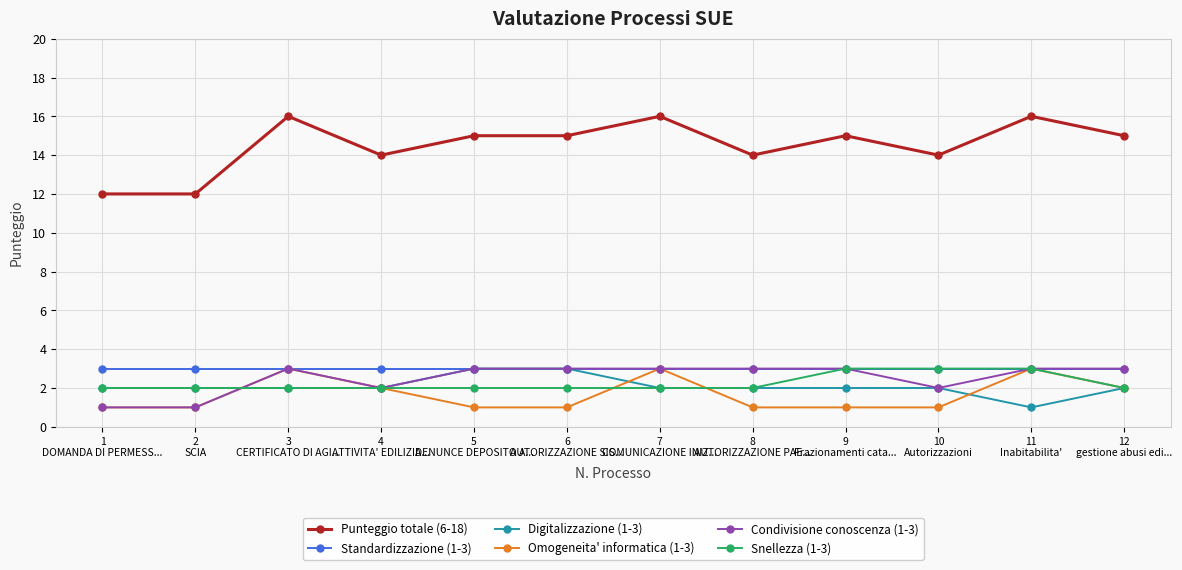

Which series has the largest total across all categories?

Punteggio totale (6-18)